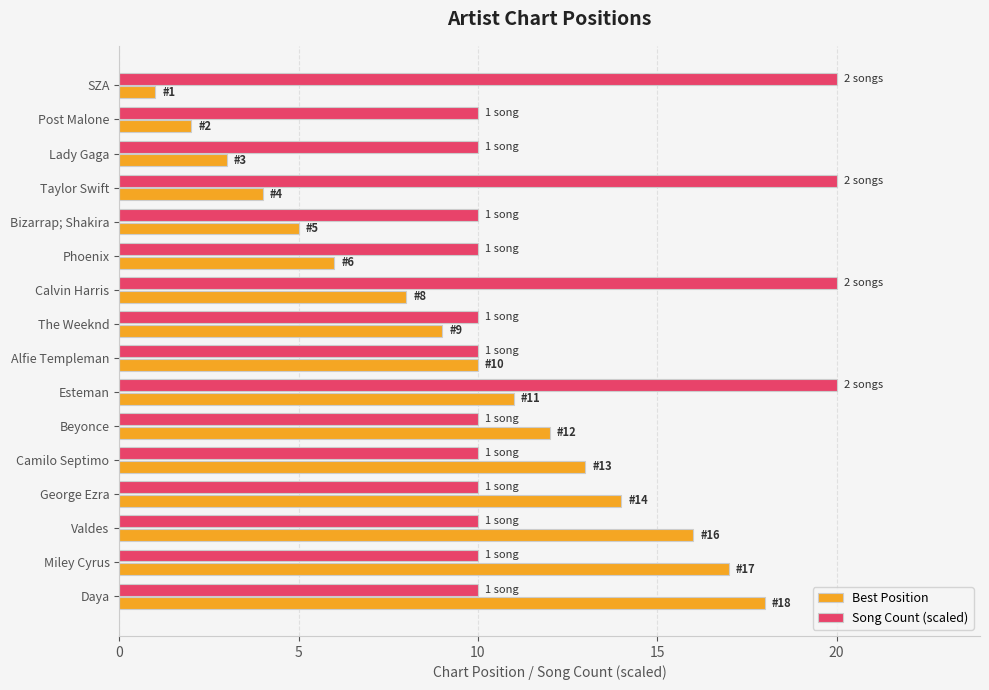

At how many categories does at least one series exceed 6?

16